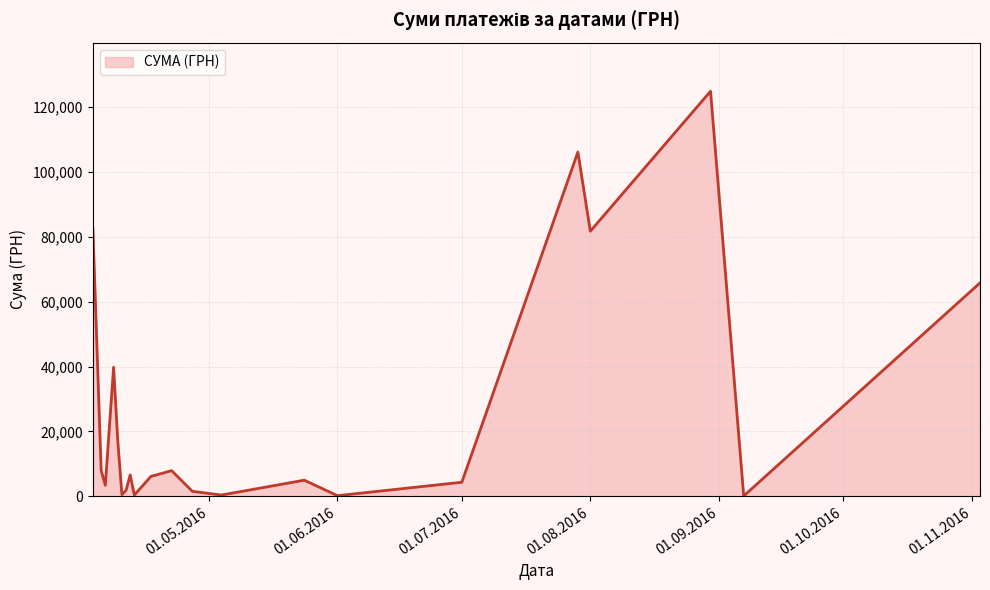

What is the difference between the maximum and minimum values?

124820.3